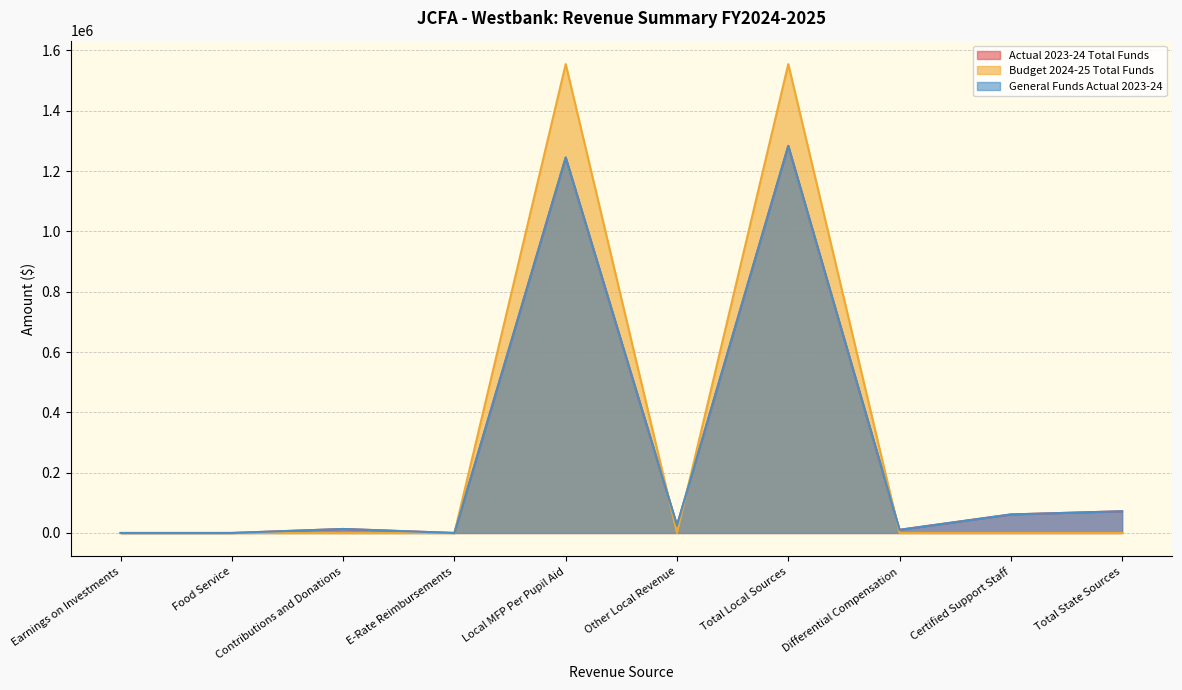

The Actual 2023-24 Total Funds series shows -729242.2 at Earnings on Investments. True or false?

False